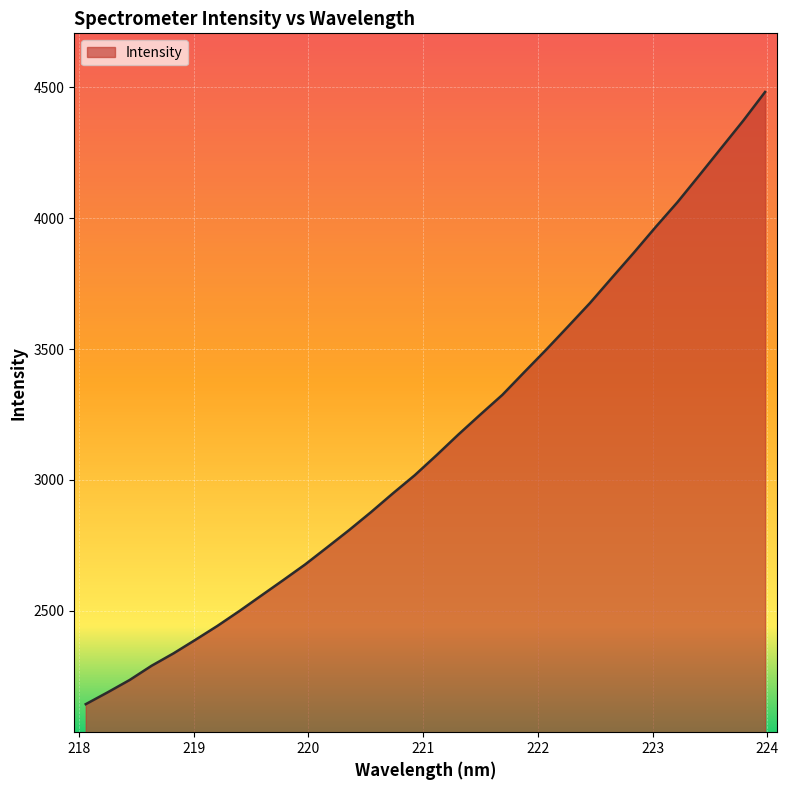

What is the difference between the maximum and minimum values?

2339.8